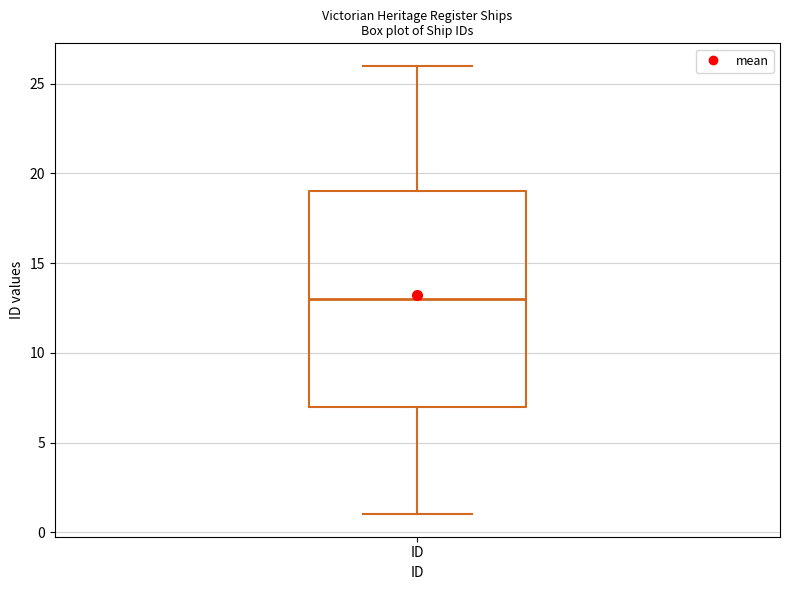

Transcribe this box plot: give where the median line is, the range the box spans, and where the two whiskers end, as read against the y-axis. The values are not printed on the chart, so give them approximately, as read against the axis.

median 13, box 7 to 19, whiskers 1 to 26